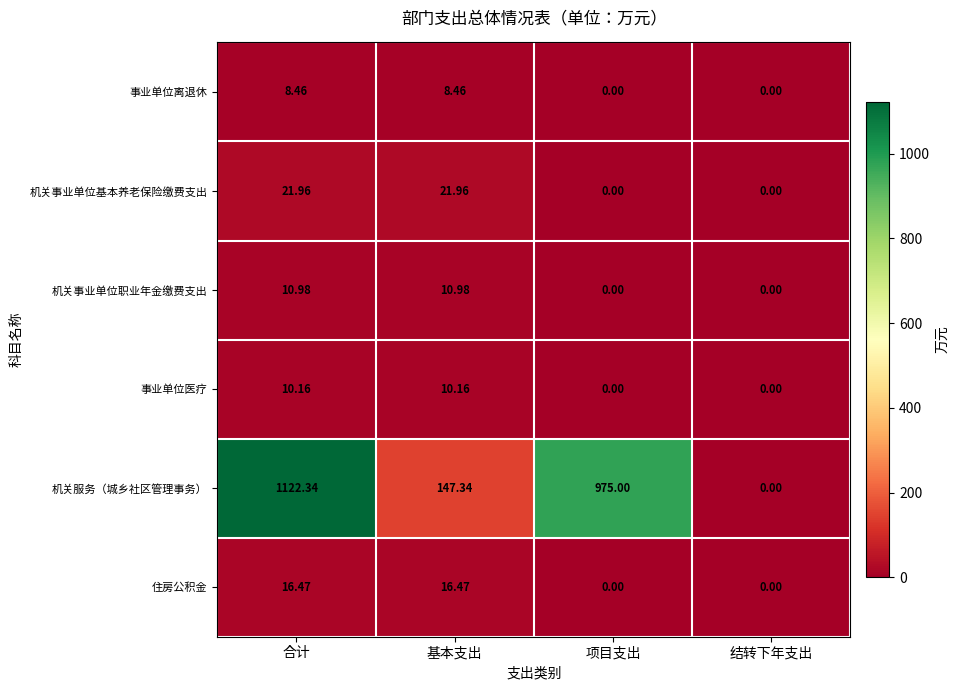

How many values in the 机关事业单位基本养老保险缴费支出 series exceed 21?

2